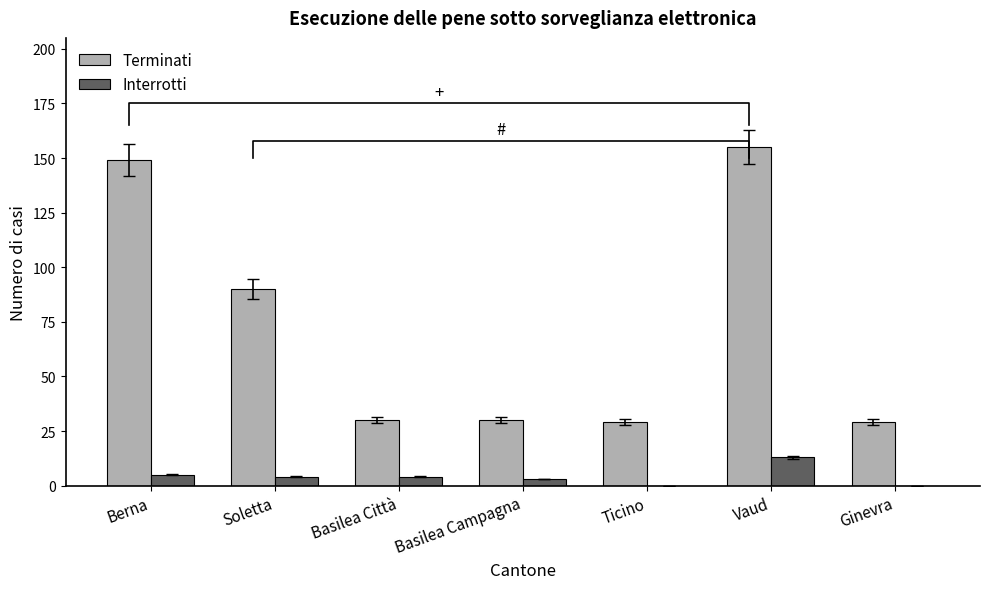

Which has a higher value, Basilea Campagna or Berna?

Berna